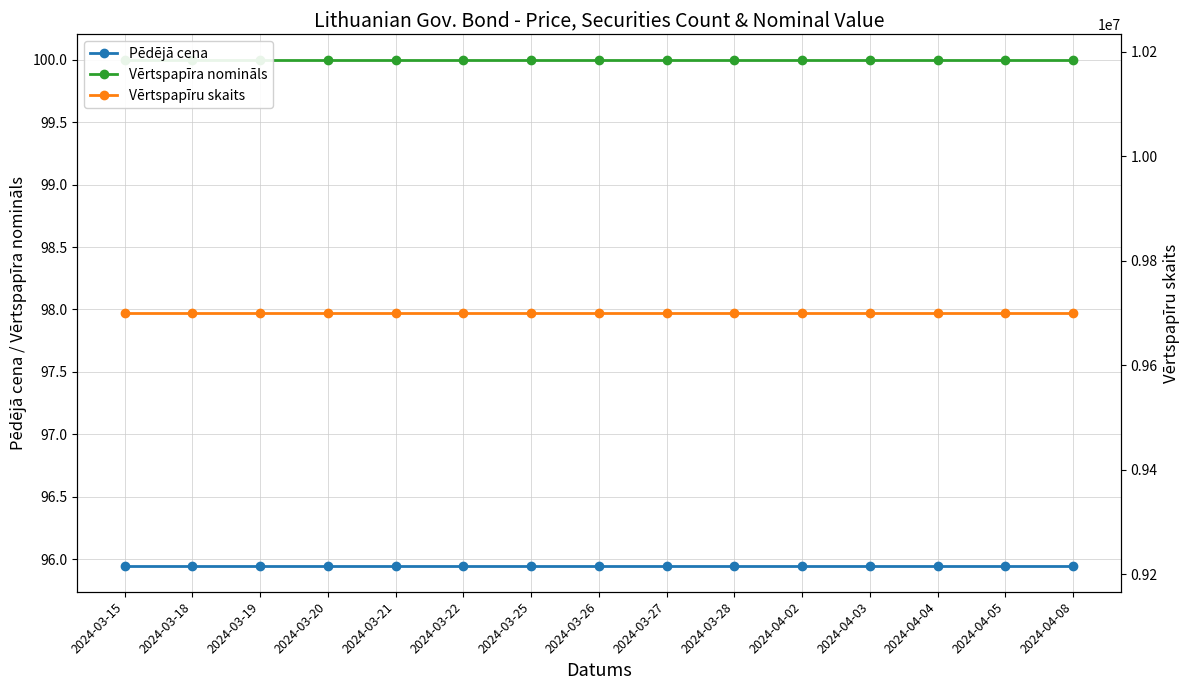

The value of Vērtspapīra nomināls at 2024-03-19 is 175.1. True or false?

False